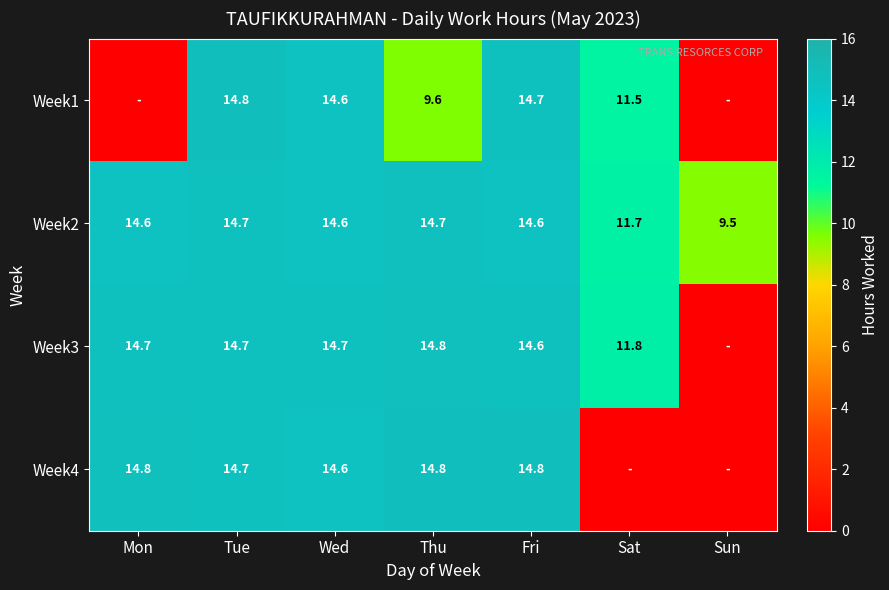

Count the number of categories in the chart.

7